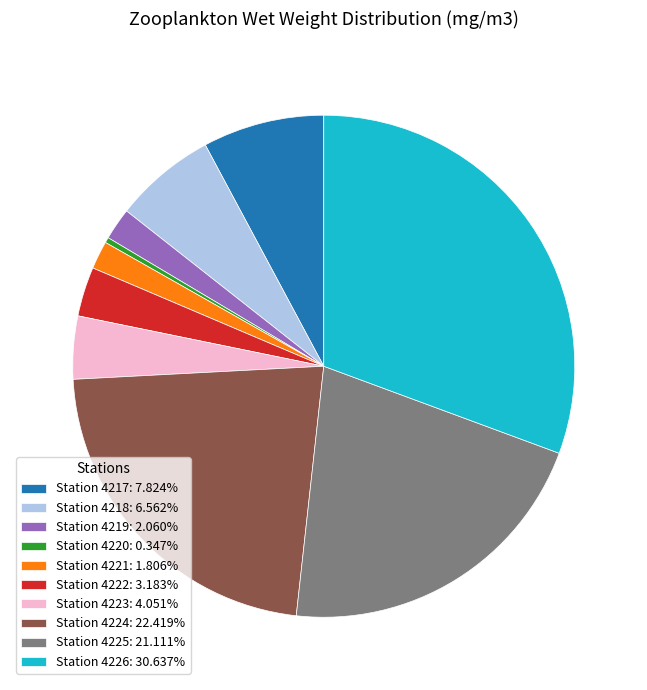

True or false: Station 4225 accounts for 21% of the total.

True